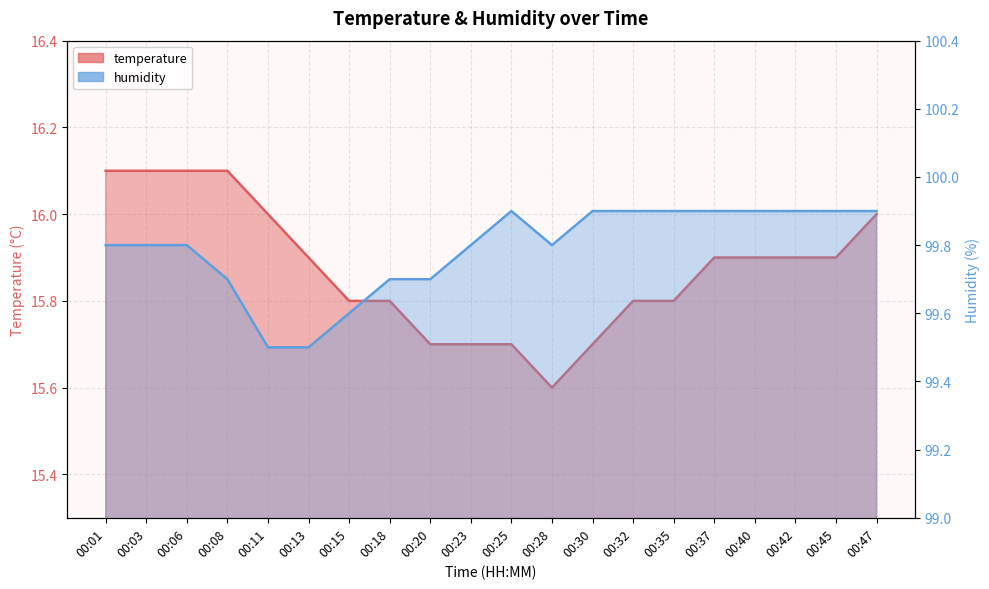

Does the chart display data point markers on the line(s)?

No